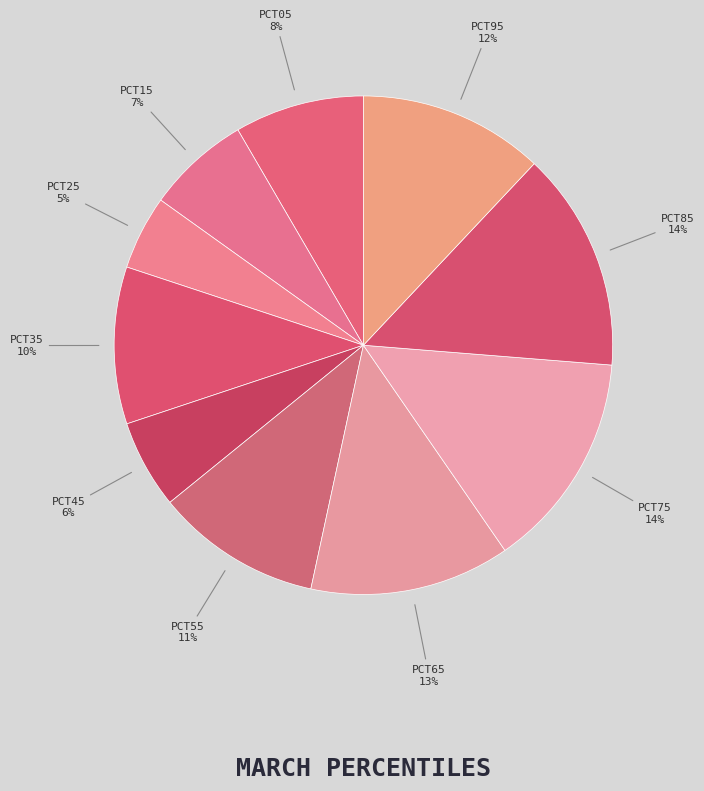

Count the number of slices in the pie.

10